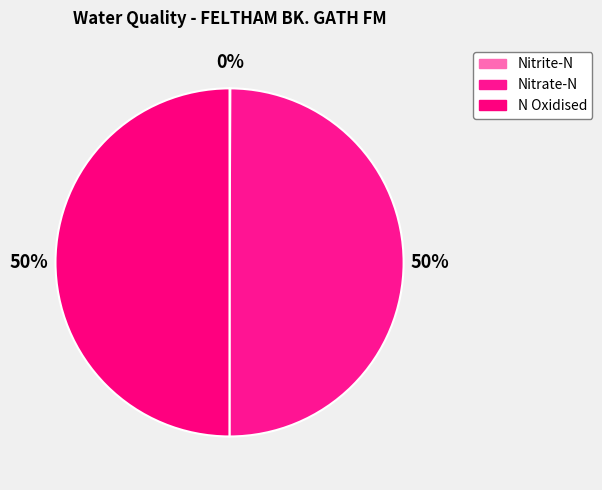

Is it true that N Oxidised is 50% of the pie?

True